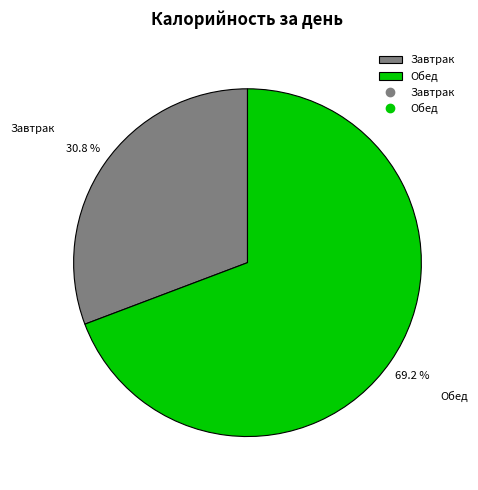

The Завтрак slice represents 31% of the pie. True or false?

True